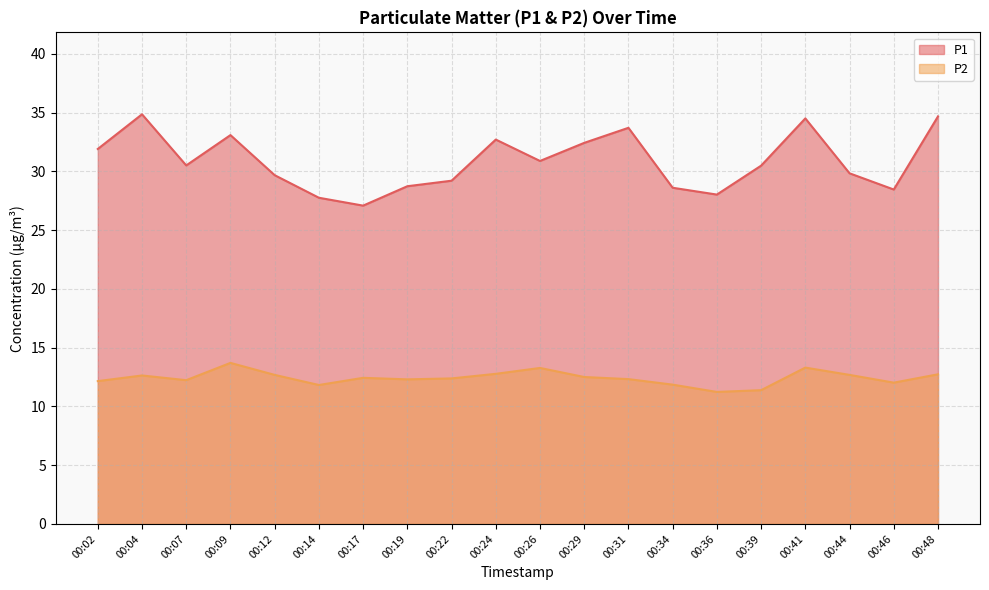

Does the chart have visible grid lines?

Yes